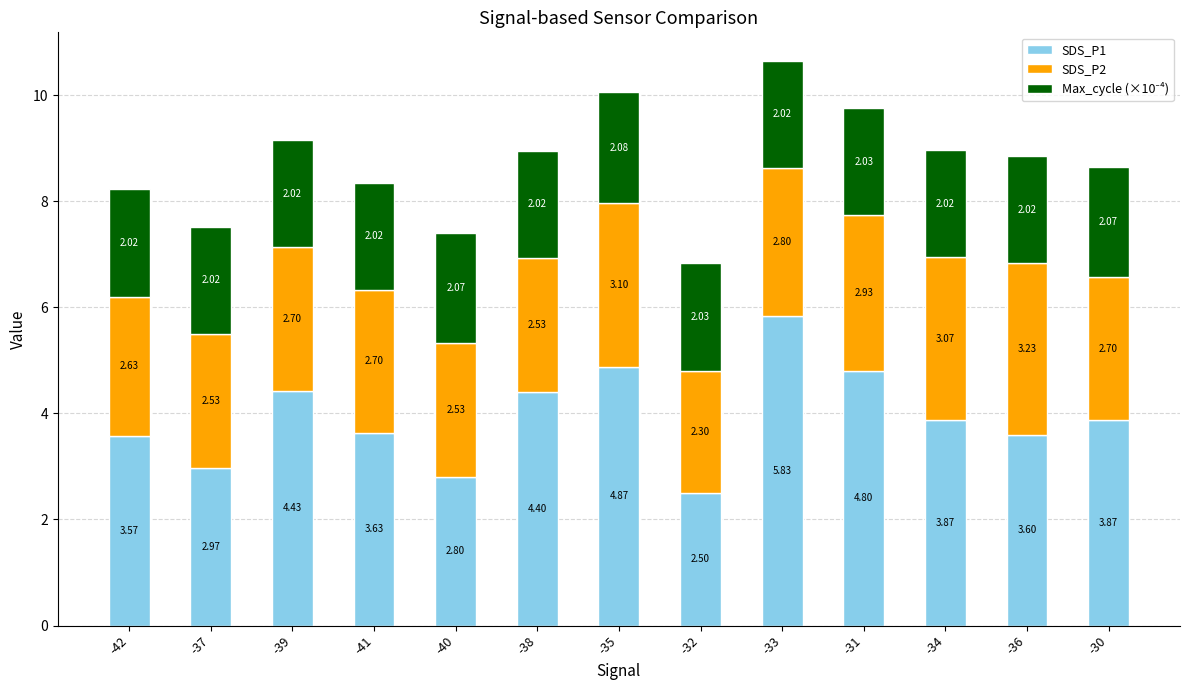

How many series are shown in this chart?

3